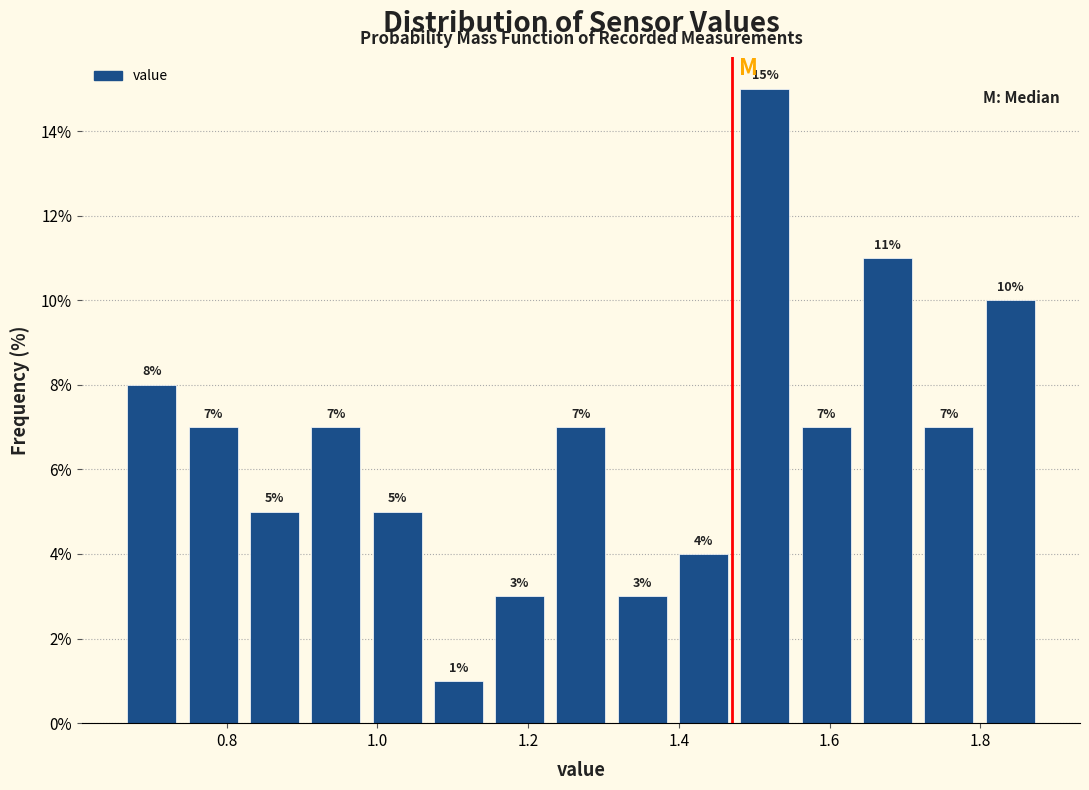

Reading left to right, list every bar in this chart as the range it spans on the x-axis followed by its height. The bar edges are not printed on the chart, so give them approximately, as read against the axis.

0.66 to 0.74: 8
0.74 to 0.82: 7
0.82 to 0.90: 5
0.90 to 0.98: 7
0.98 to 1.06: 5
1.06 to 1.14: 1
1.14 to 1.22: 3
1.22 to 1.32: 7
1.32 to 1.40: 3
1.40 to 1.48: 4
1.48 to 1.56: 15
1.56 to 1.64: 7
1.64 to 1.72: 11
1.72 to 1.80: 7
1.80 to 1.88: 10